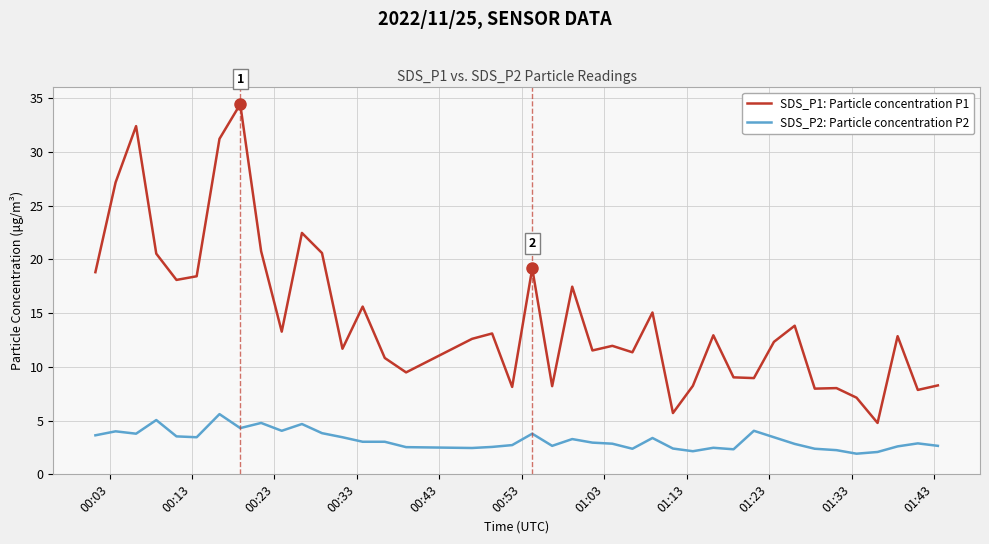

Which series has the largest total across all categories?

SDS_P1: Particle concentration P1